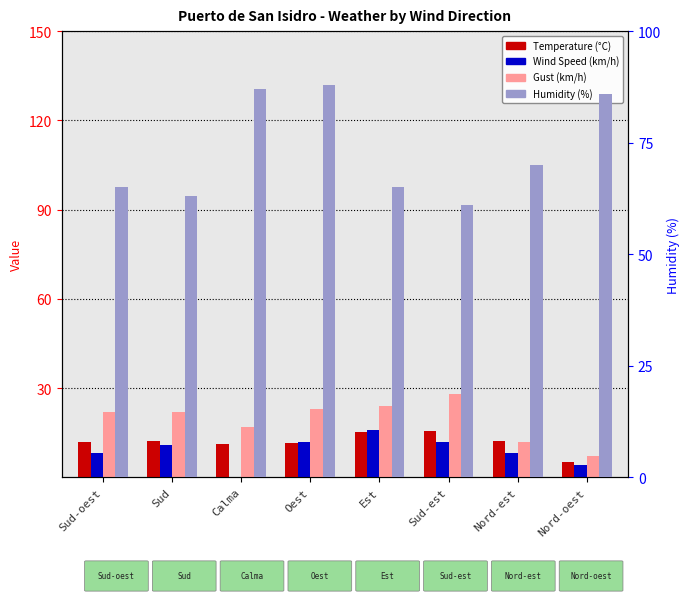

At which label is Gust (km/h) closest to 17?

Calma